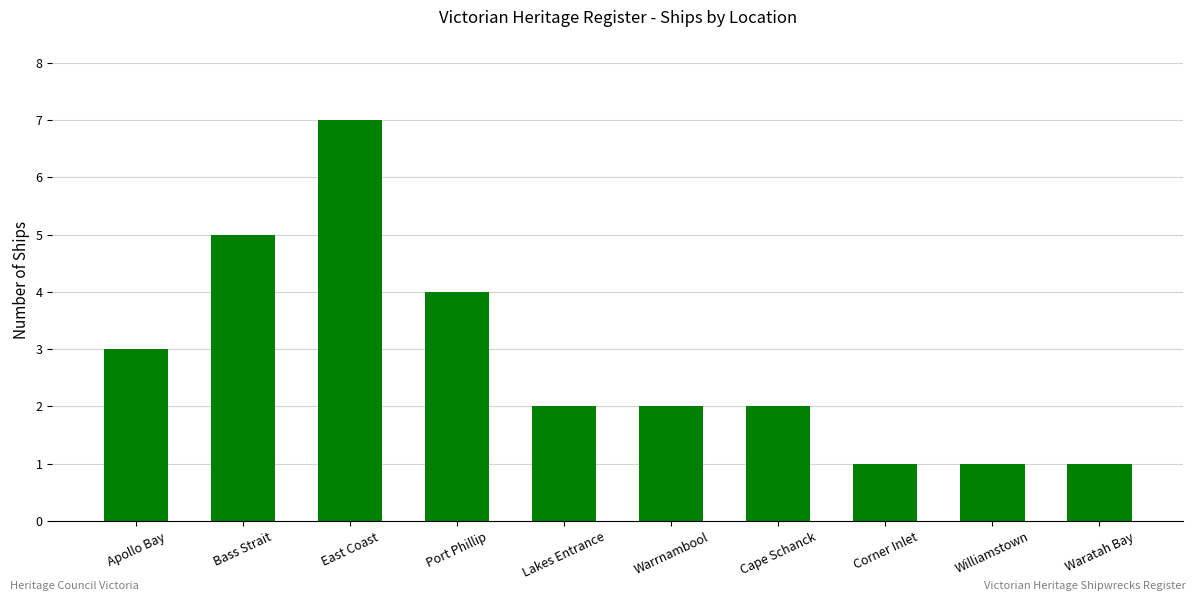

What is the sum of the values at Cape Schanck and East Coast?

9